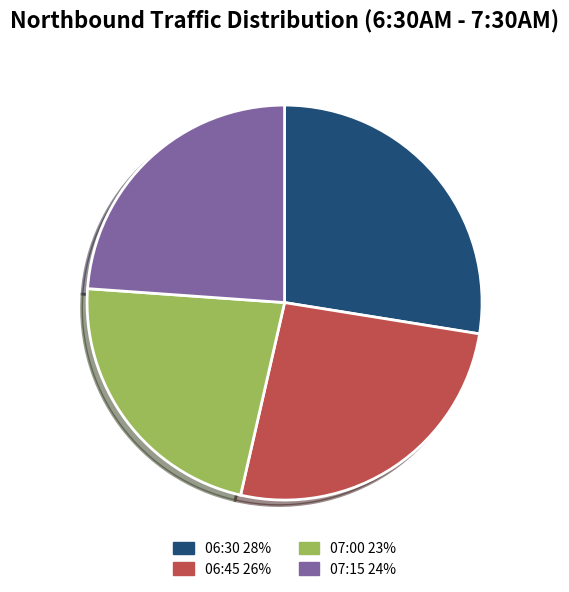

Is it true that 06:30 is 28% of the pie?

True